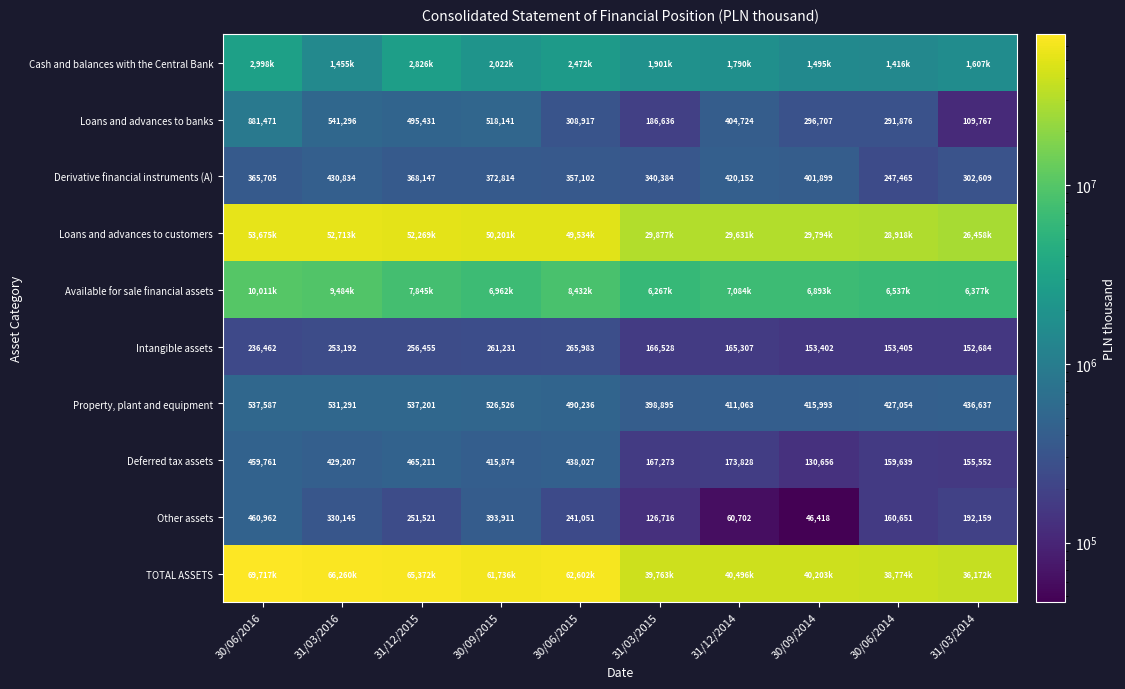

What is the highest value of the Deferred tax assets series?

465211